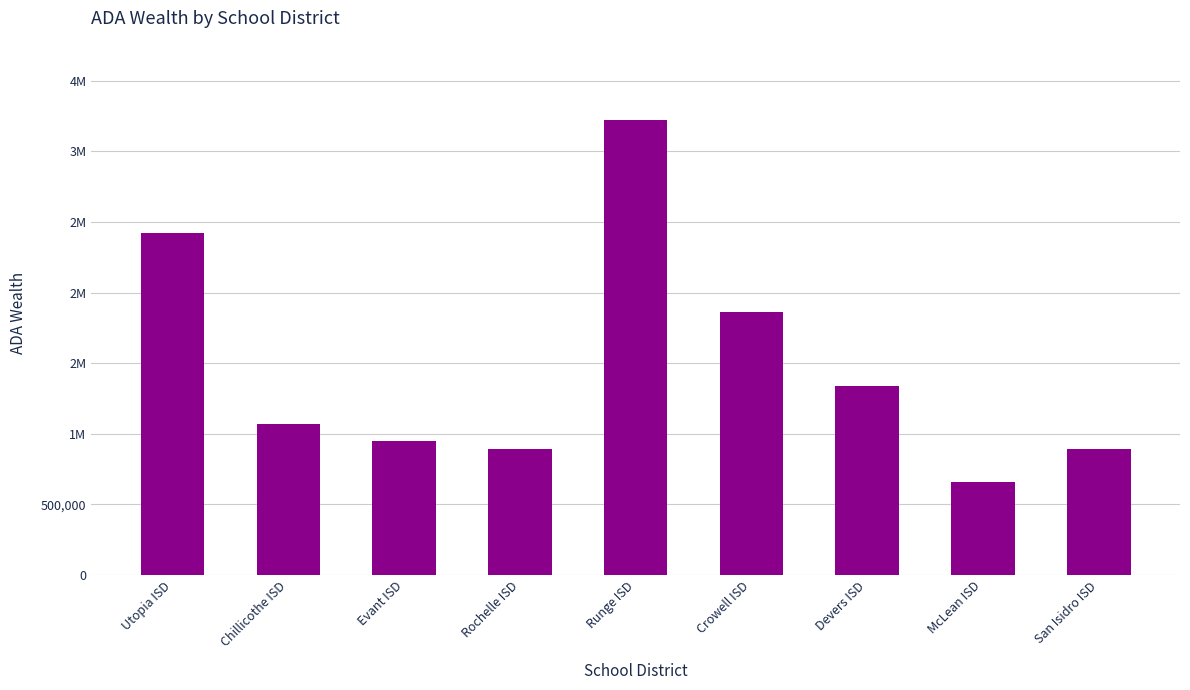

True or false: the data shows 3221113.4 at Runge ISD.

True